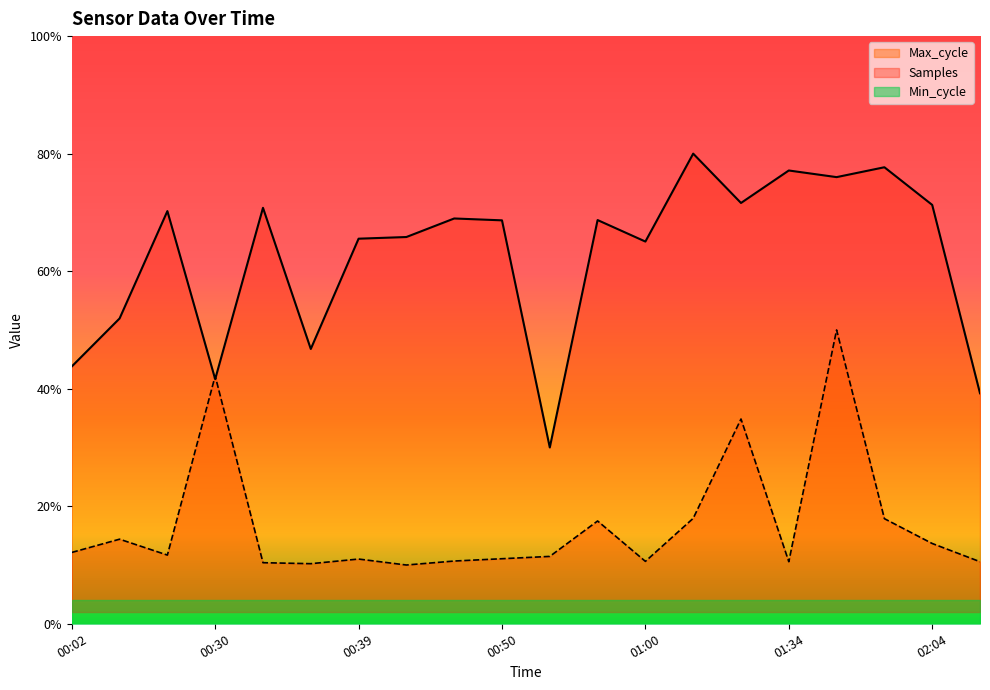

True or false: Max_cycle has a value of 0.2 at 00:55.

False